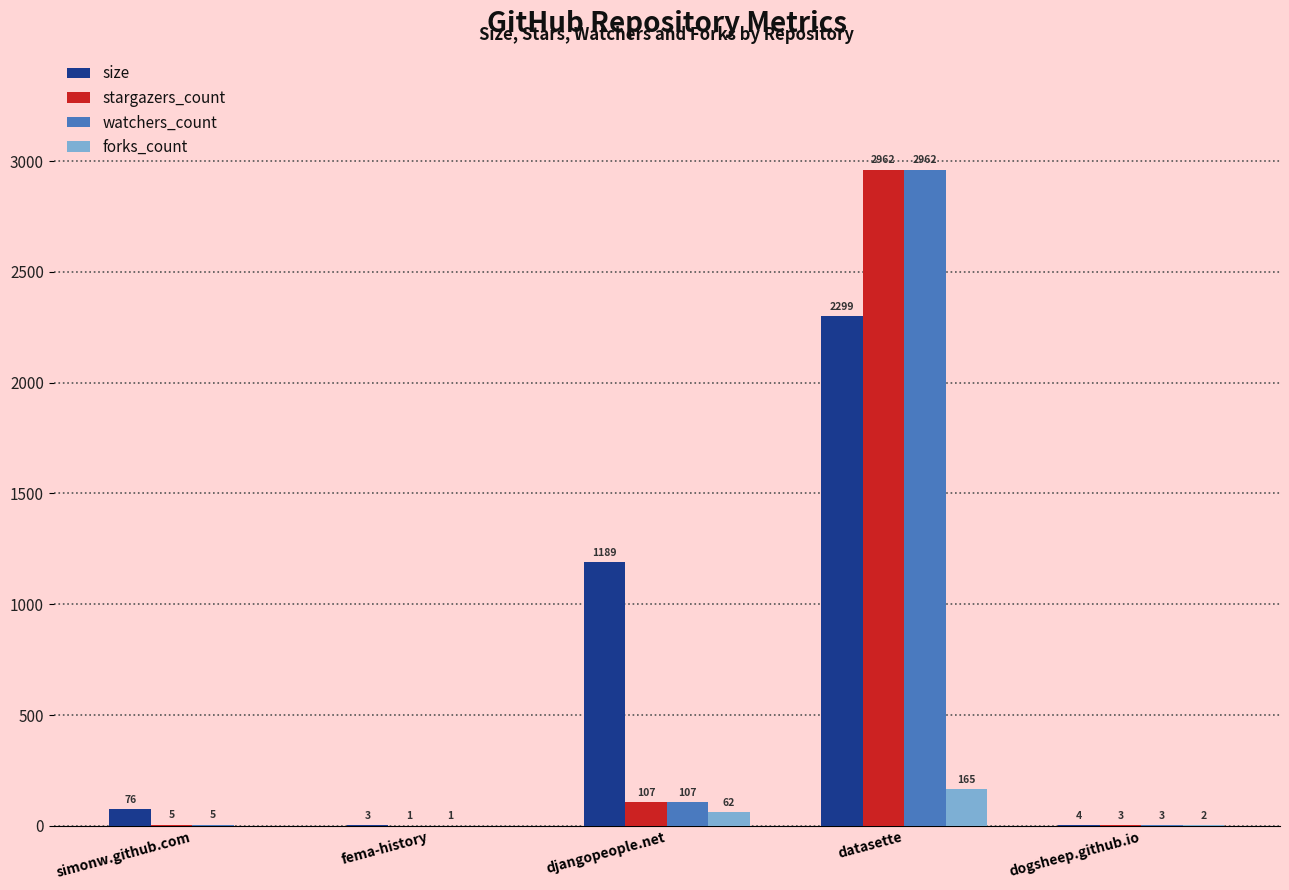

Which series changed the most between fema-history and djangopeople.net?

size